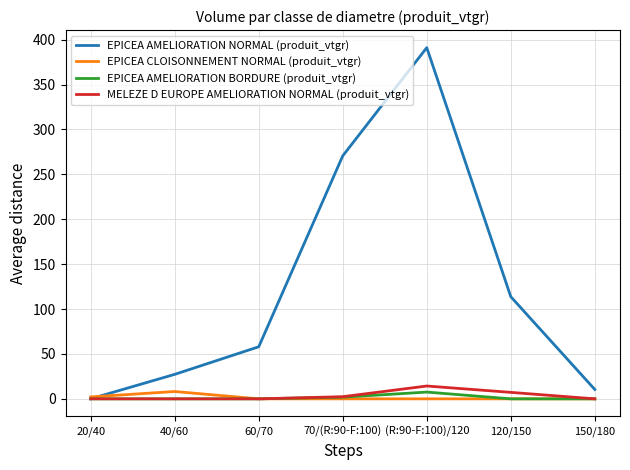

At which category does the chart reach its peak across all series?

(R:90-F:100)/120